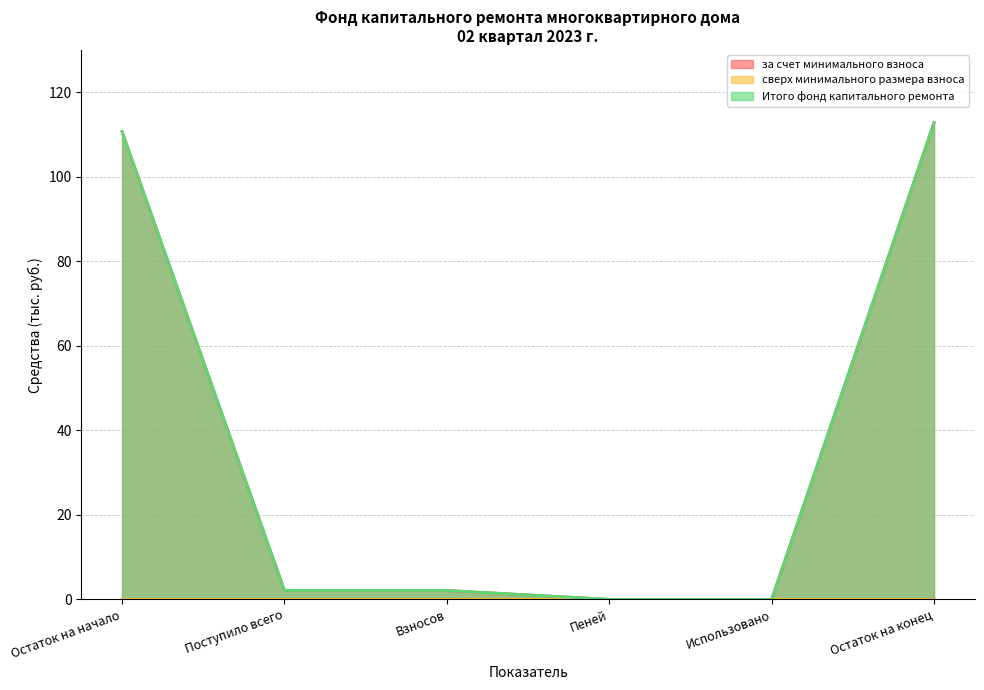

True or false: за счет минимального взноса has a value of 2.1 at Поступило всего.

True